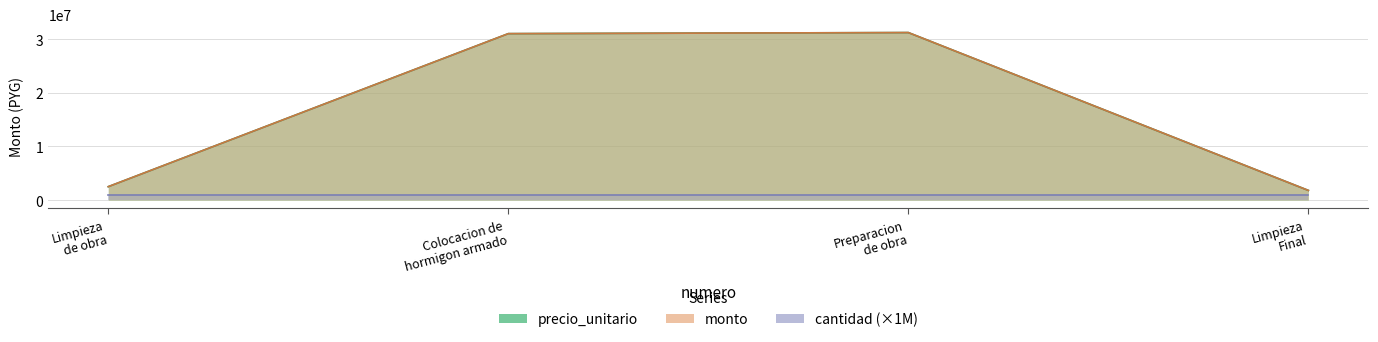

What value does the precio_unitario series have at Limpieza Final, to the nearest 100?

1800000